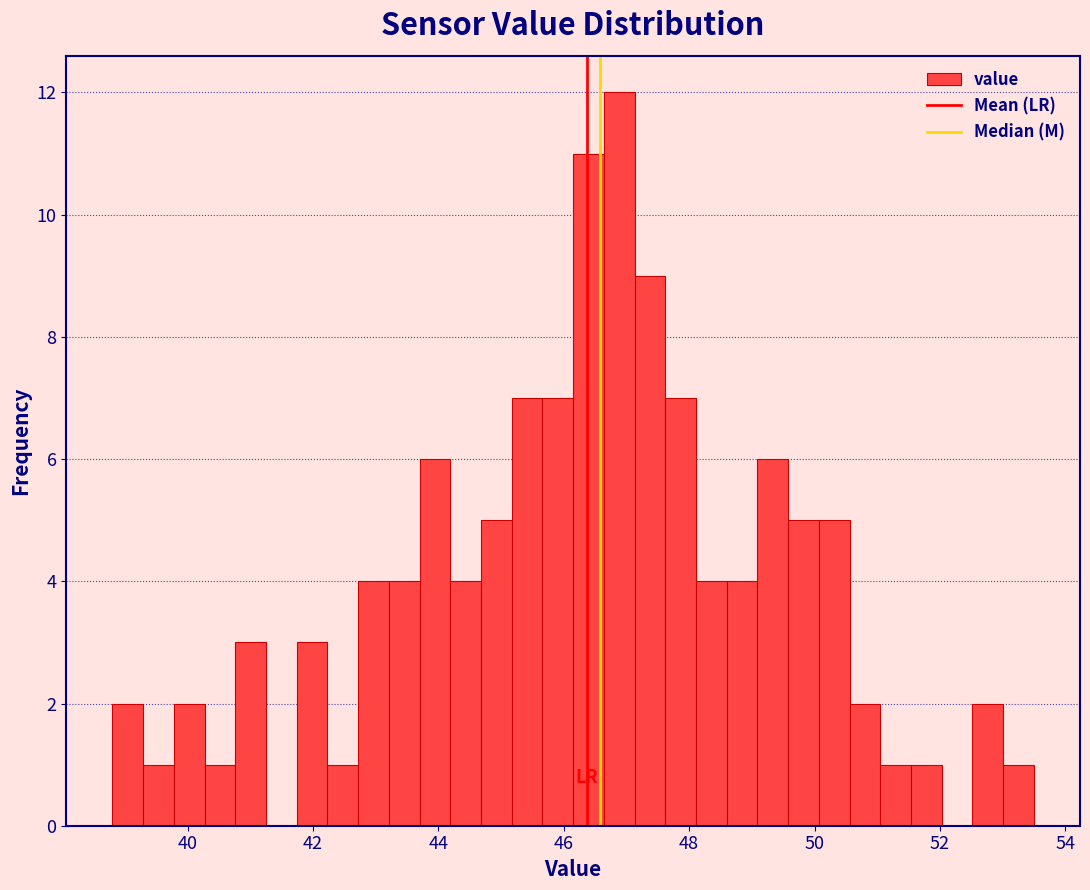

Around what value on the x-axis is the tallest bar? Give the approximate position of its centre, as read against the axis.

46.8